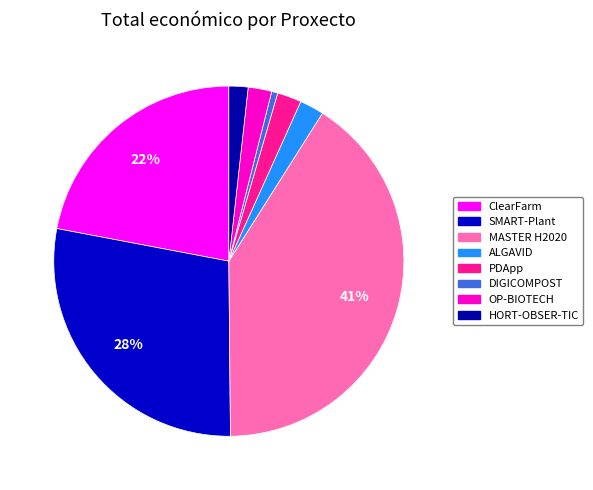

How many slices are in this pie chart?

8